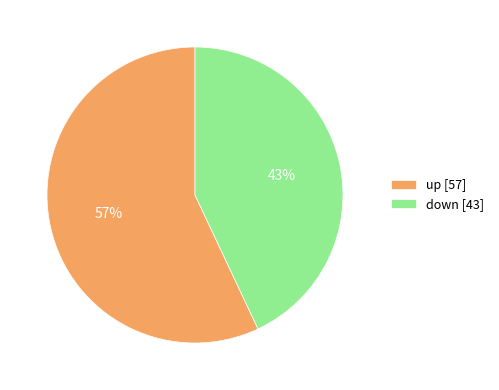

Which slice is the largest?

up